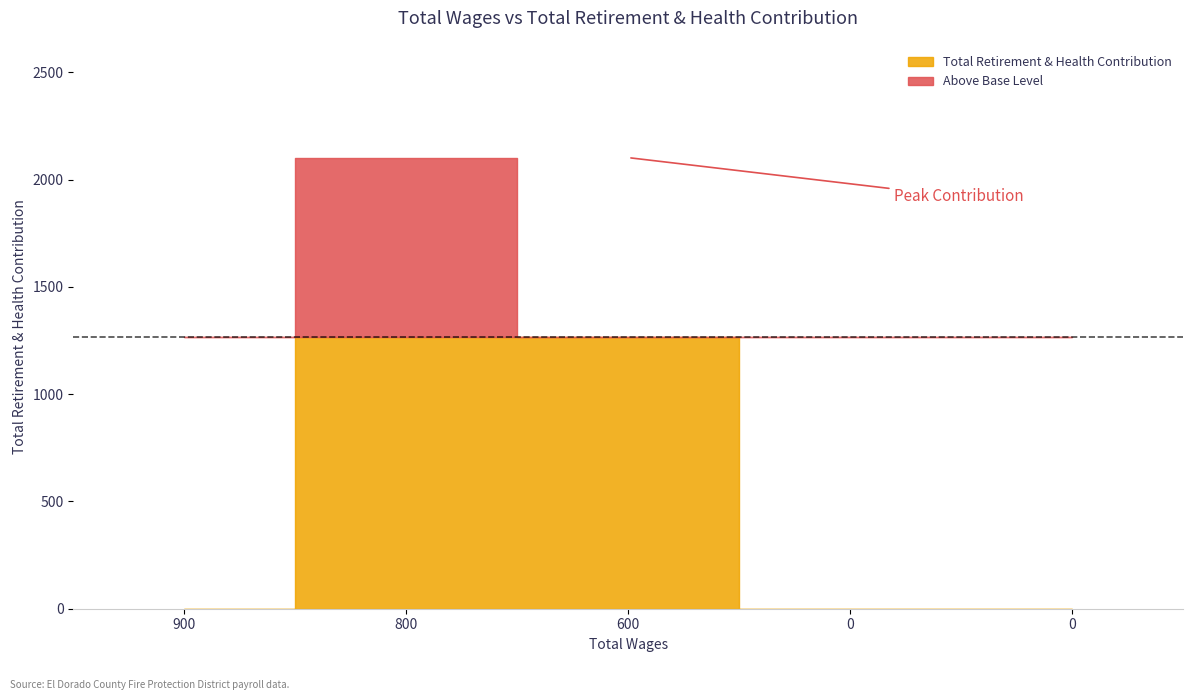

At which category does the data reach its first local peak?

800.0